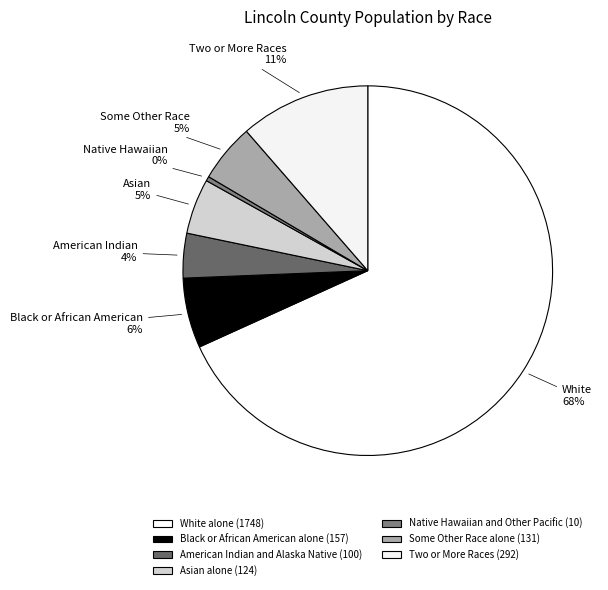

To the nearest percent, what is the combined percentage of Native Hawaiian and Other Pacific and American Indian and Alaska Native?

4%